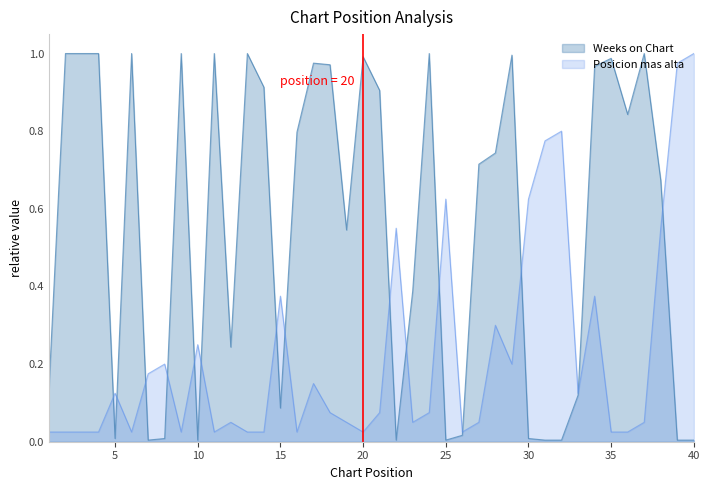

Reading right to left, extract all data points from this chart.

Weeks on Chart: 0.0	0.0	0.7	1.0	0.8	1.0	1.0	0.1	0.0	0.0	0.0	1.0	0.7	0.7	0.0	0.0	1.0	0.4	0.0	0.9	1.0	0.5	1.0	1.0	0.8	0.1	0.9	1.0	0.2	1.0	0.0	1.0	0.0	0.0	1.0	0.0	1.0	1.0	1.0	0.1
Posicion mas alta: 1.0	1.0	0.6	0.1	0.0	0.0	0.4	0.1	0.8	0.8	0.6	0.2	0.3	0.1	0.0	0.6	0.1	0.1	0.6	0.1	0.0	0.1	0.1	0.1	0.0	0.4	0.0	0.0	0.1	0.0	0.2	0.0	0.2	0.2	0.0	0.1	0.0	0.0	0.0	0.0